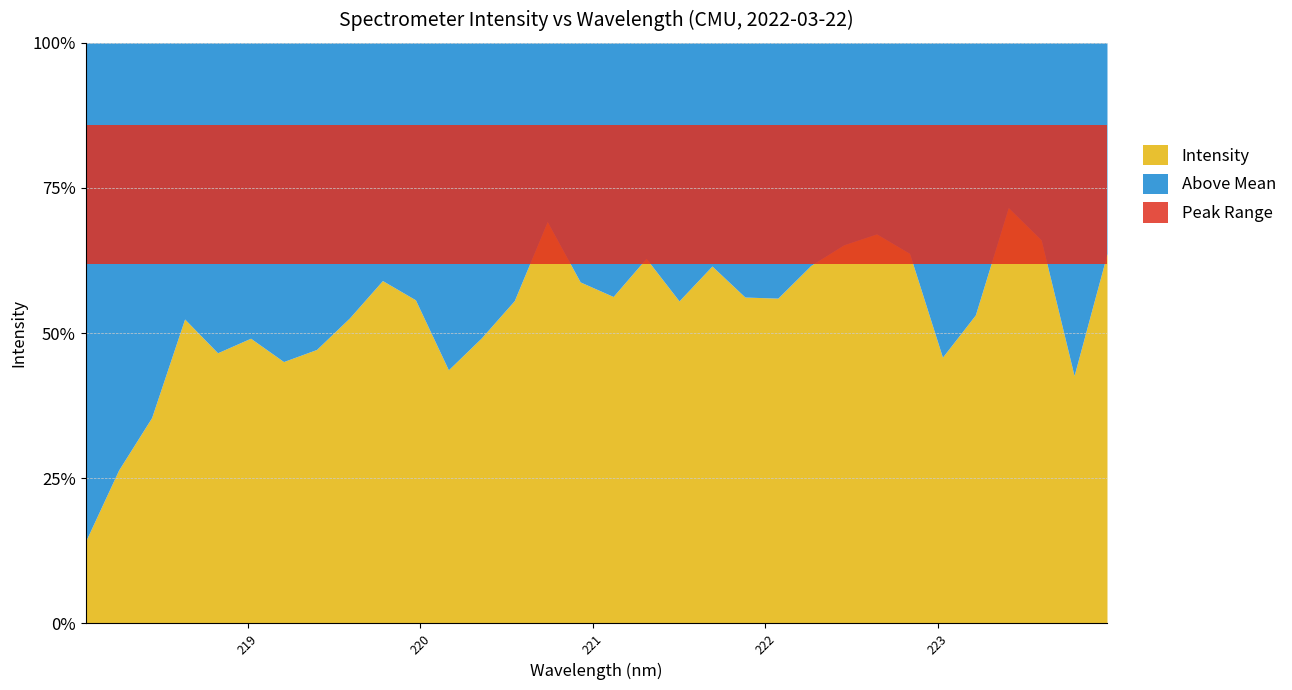

Where is the first local maximum?

218.6332